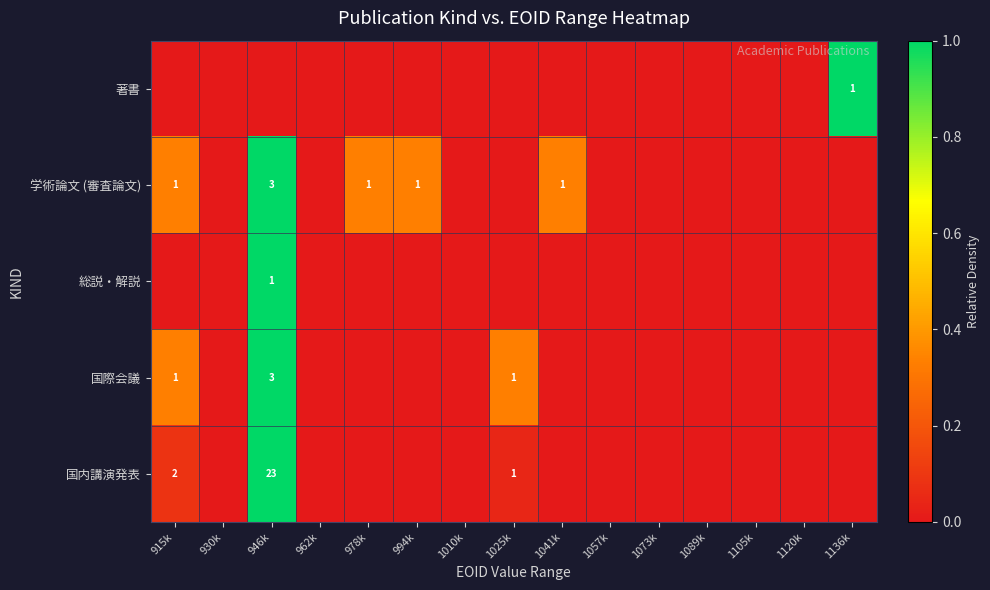

The 学術論文 (審査論文) series shows 0.0 at 1010k. True or false?

True